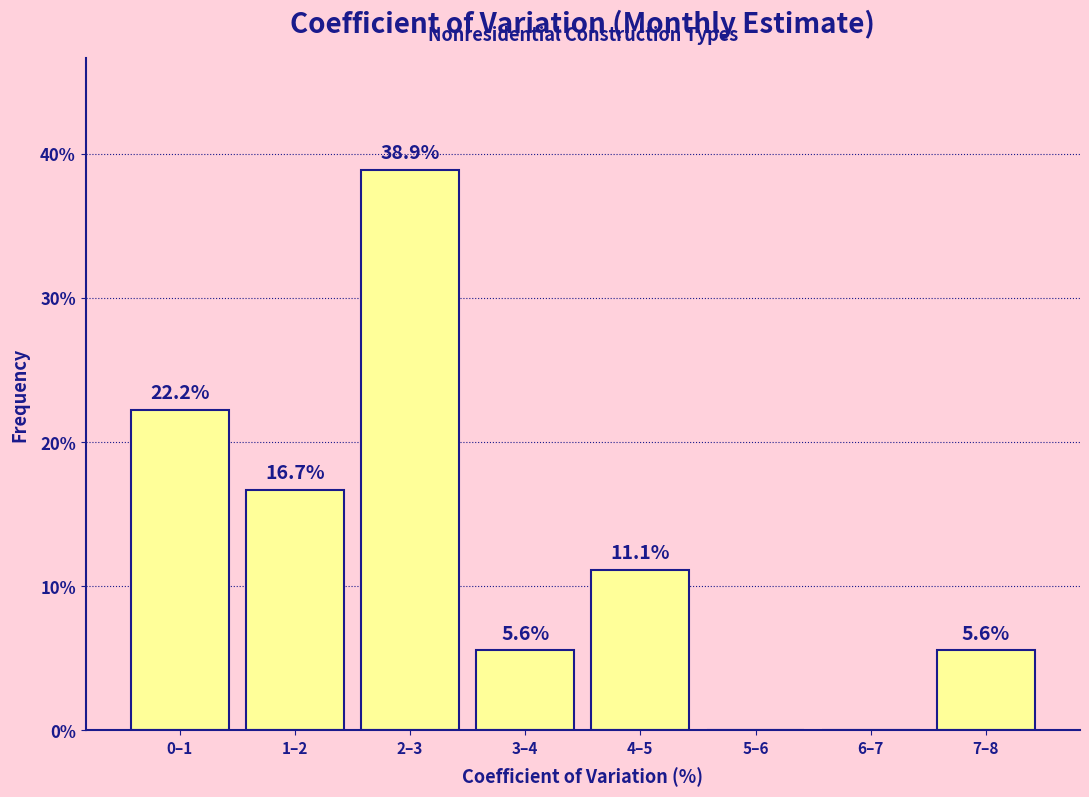

Reading left to right, transcribe all the data shown in this chart.

0–1=22.2	1–2=16.7	2–3=38.9	3–4=5.6	4–5=11.1	5–6=0.0	6–7=0.0	7–8=5.6